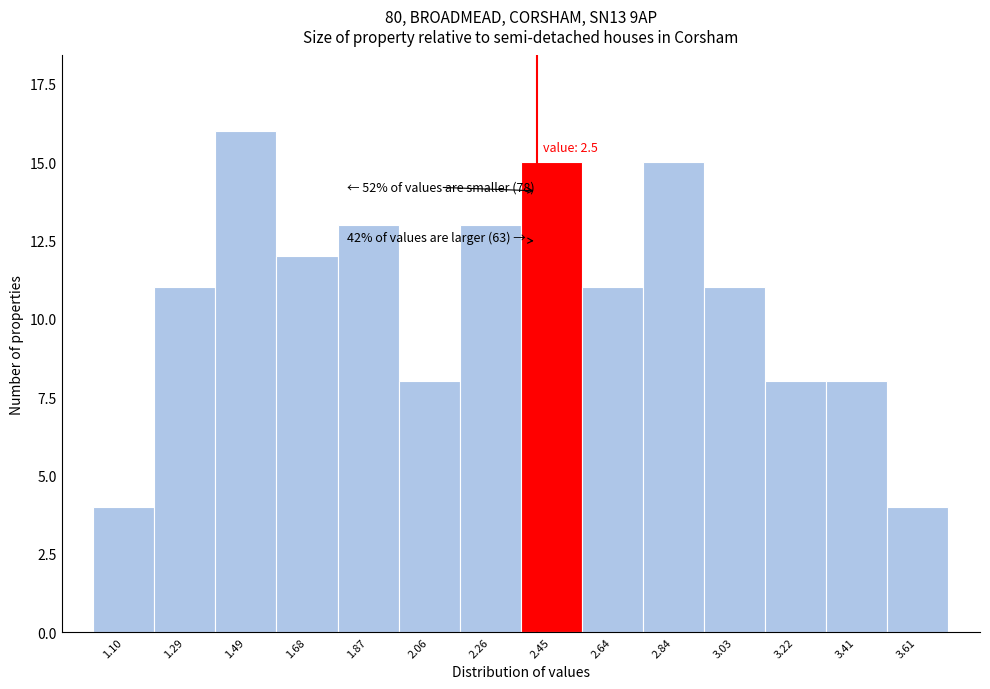

Reading left to right, extract all data points from this chart.

1.10=4	1.29=11	1.49=16	1.68=12	1.87=13	2.06=8	2.26=13	2.45=15	2.64=11	2.84=15	3.03=11	3.22=8	3.41=8	3.61=4